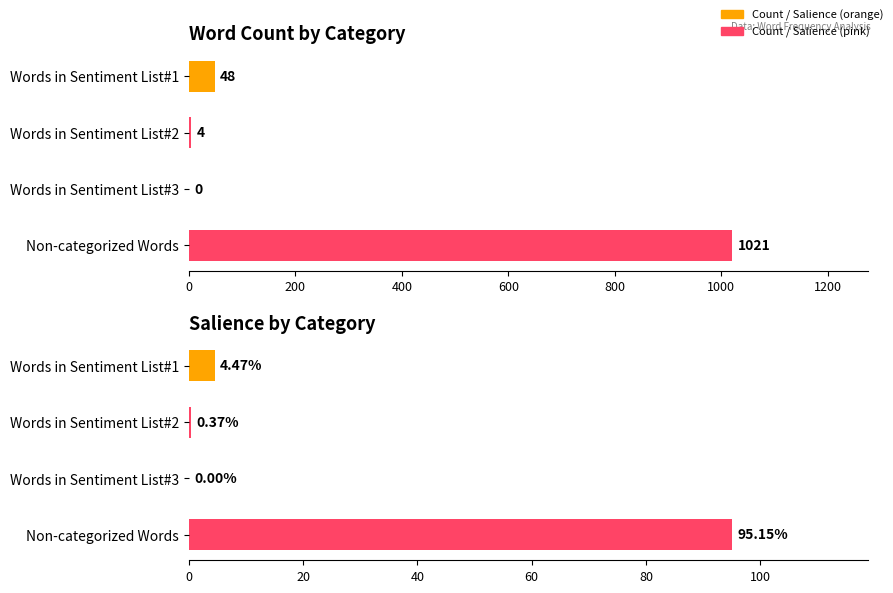

True or false: Count has a value of 19.0 at Words in Sentiment List#1.

False